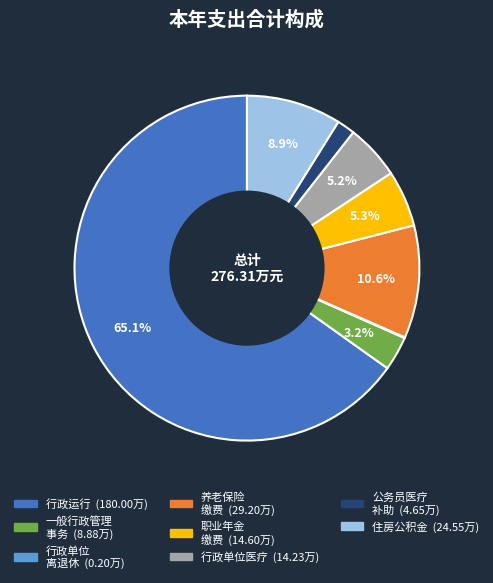

Is there a majority slice in this chart?

Yes